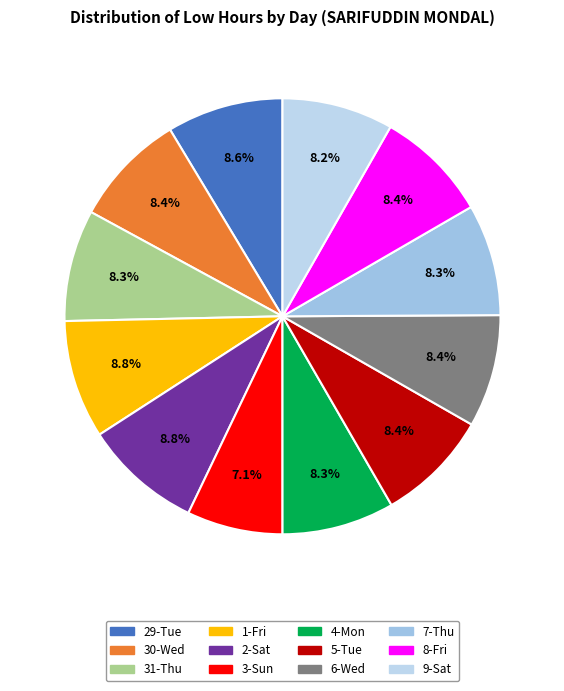

The 30-Wed slice represents 8% of the pie. True or false?

True